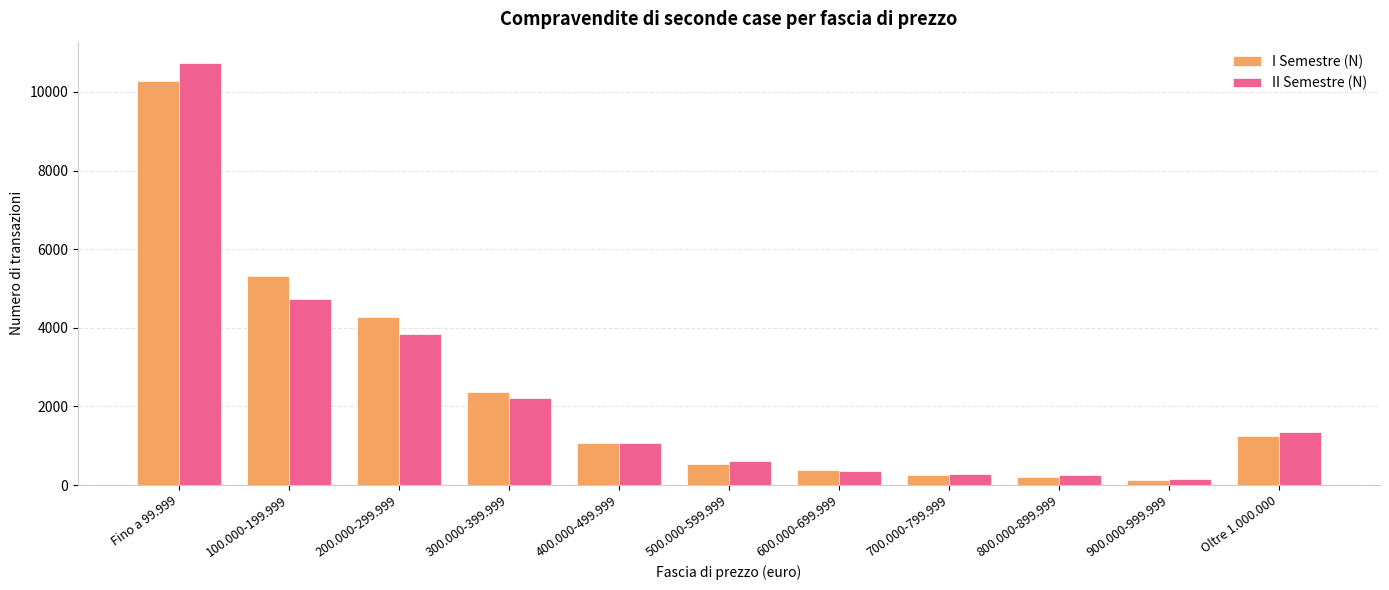

At which category is the sum across all series the highest?

Fino a 99.999